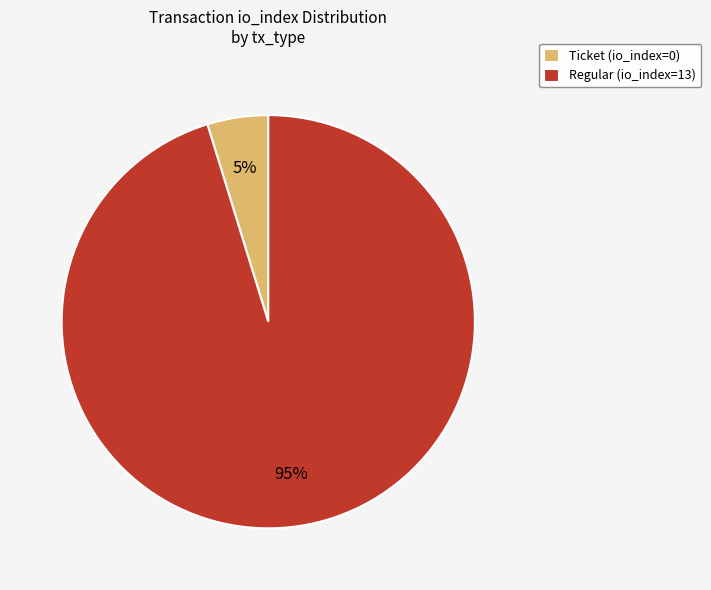

To the nearest percent, what portion does Regular (io_index=13) represent?

95%